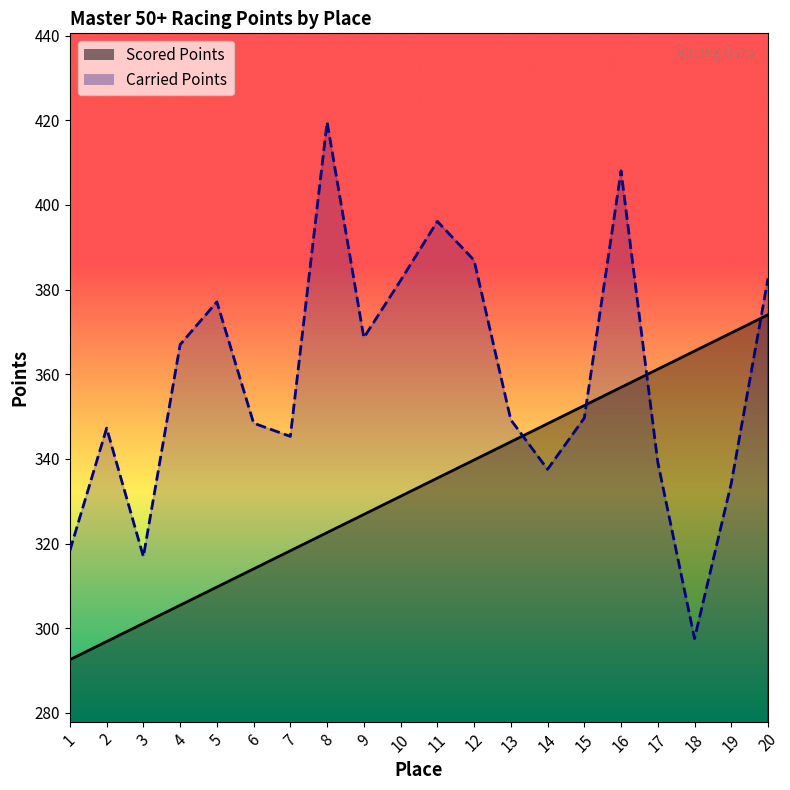

After their last crossing, which series has the higher values: Scored Points or Carried Points?

Carried Points